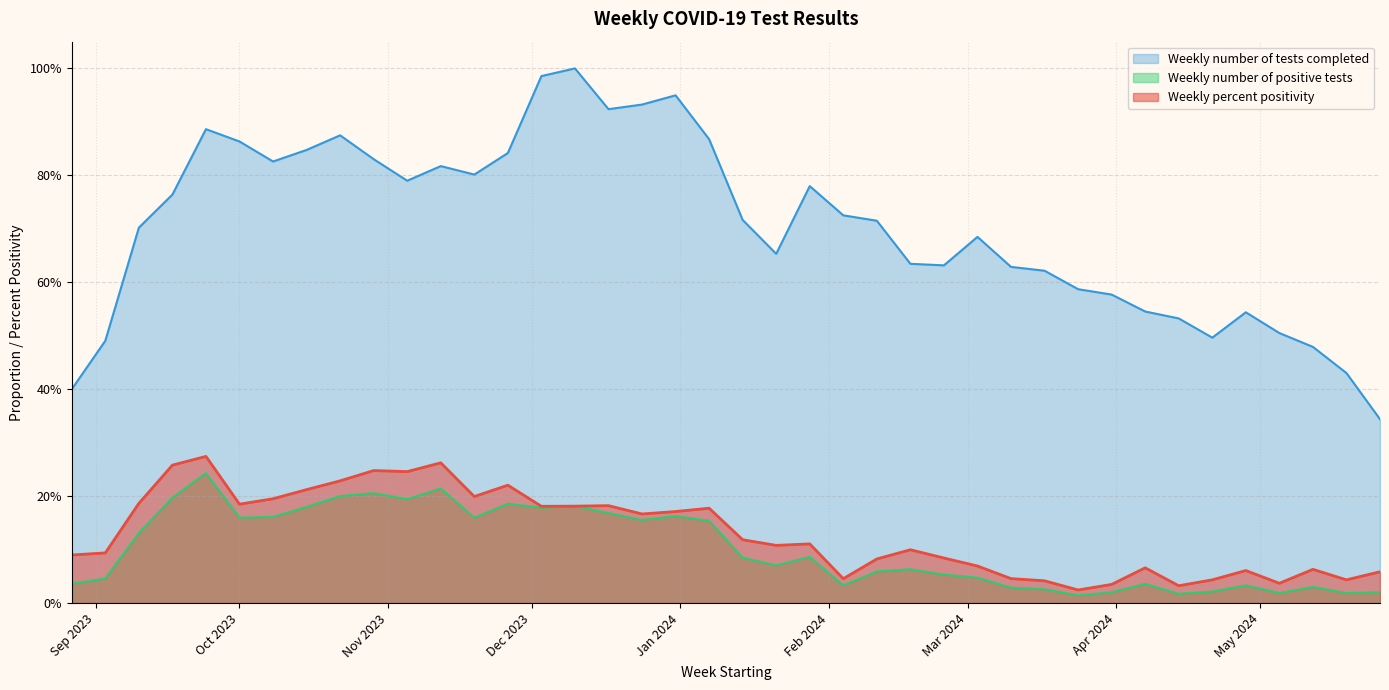

What is the total value across all series at 2023-11-12?

1.3